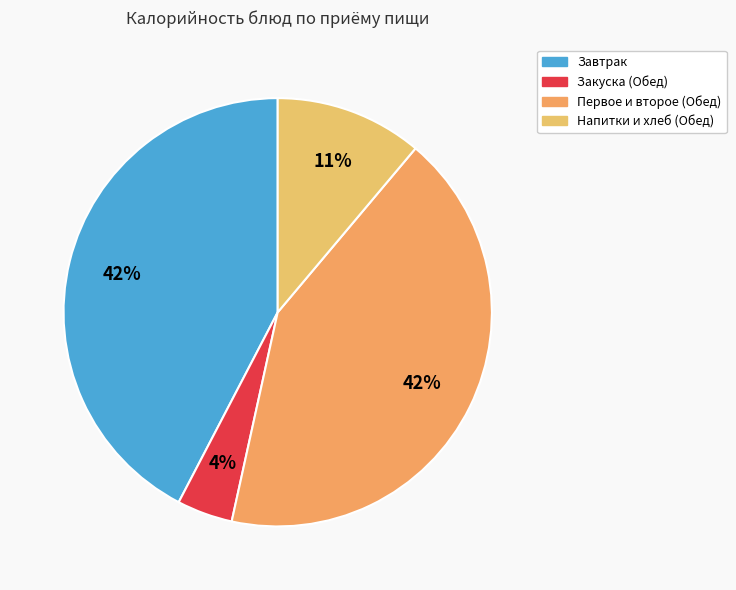

To the nearest percent, what is the difference between the largest and smallest slice percentages?

38%